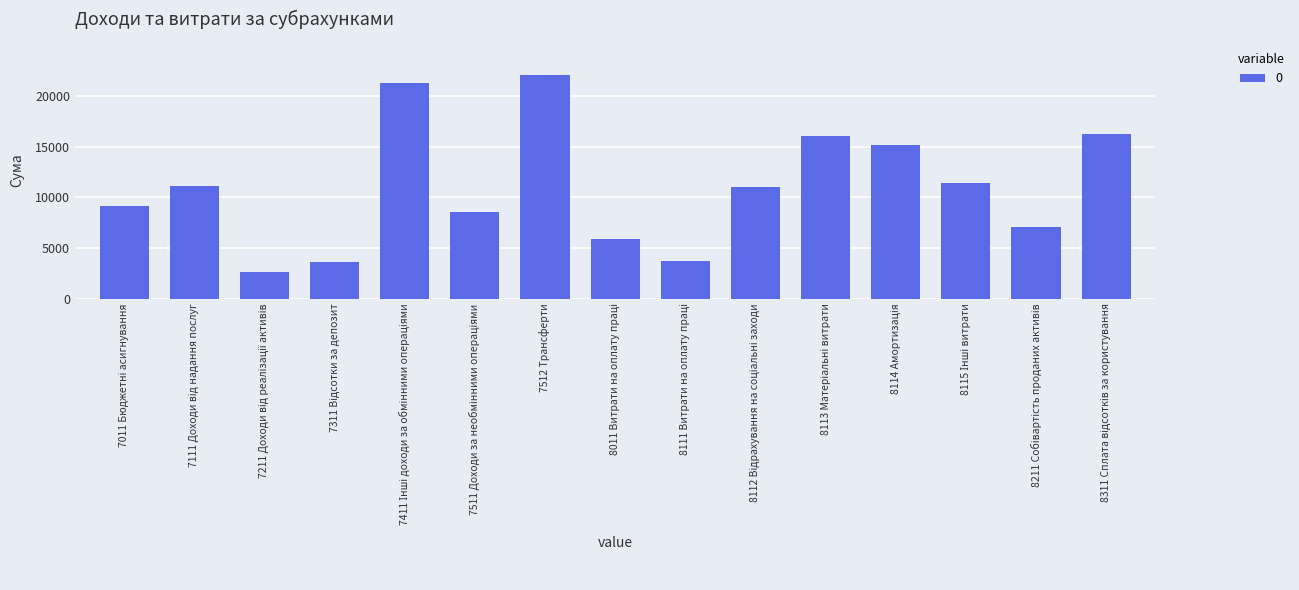

What is the value of the 9th bar from the left?

3682